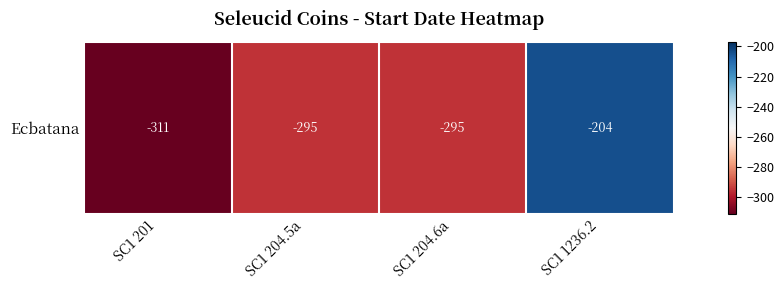

Which label corresponds to the smallest value in the chart?

SC1 201